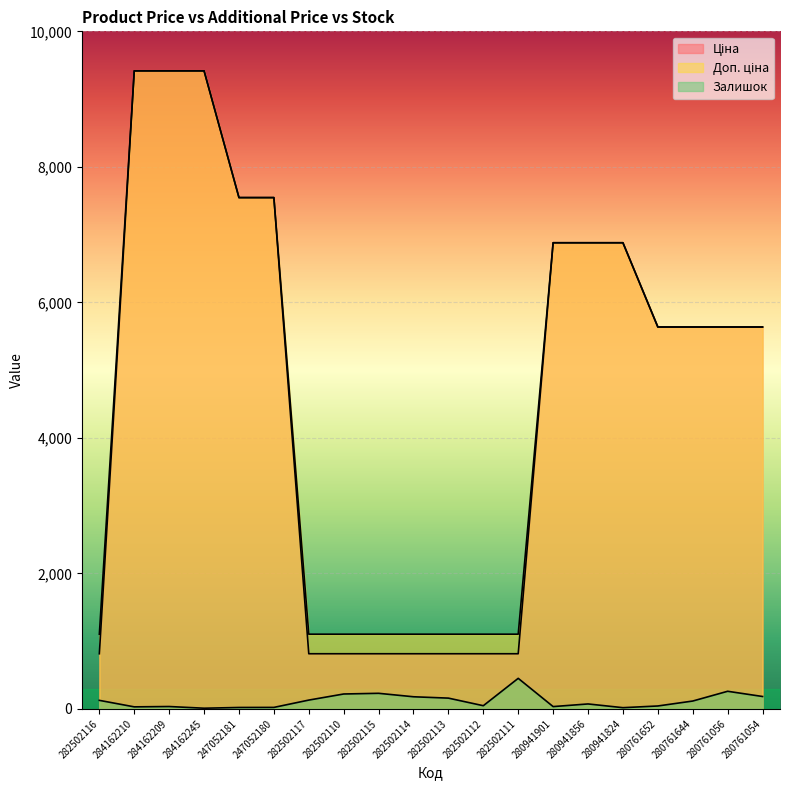

List the series in order of their peak value, highest first.

Ціна, Доп. ціна, Залишок